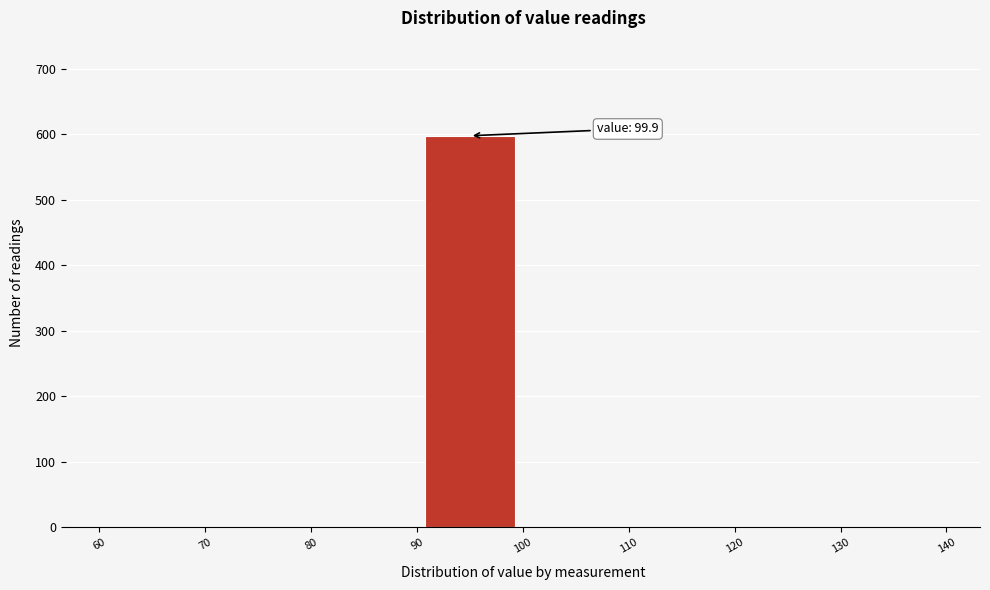

Which range on the x-axis has the tallest bar?

90 to 100